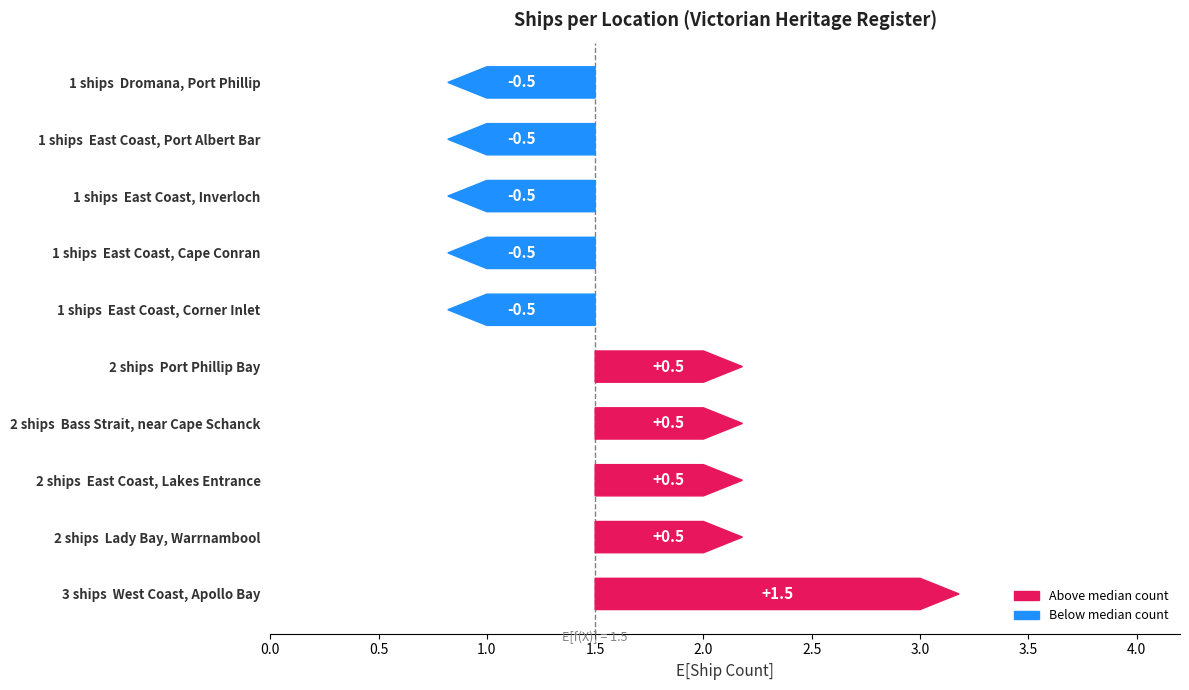

Does the chart contain any negative values?

No